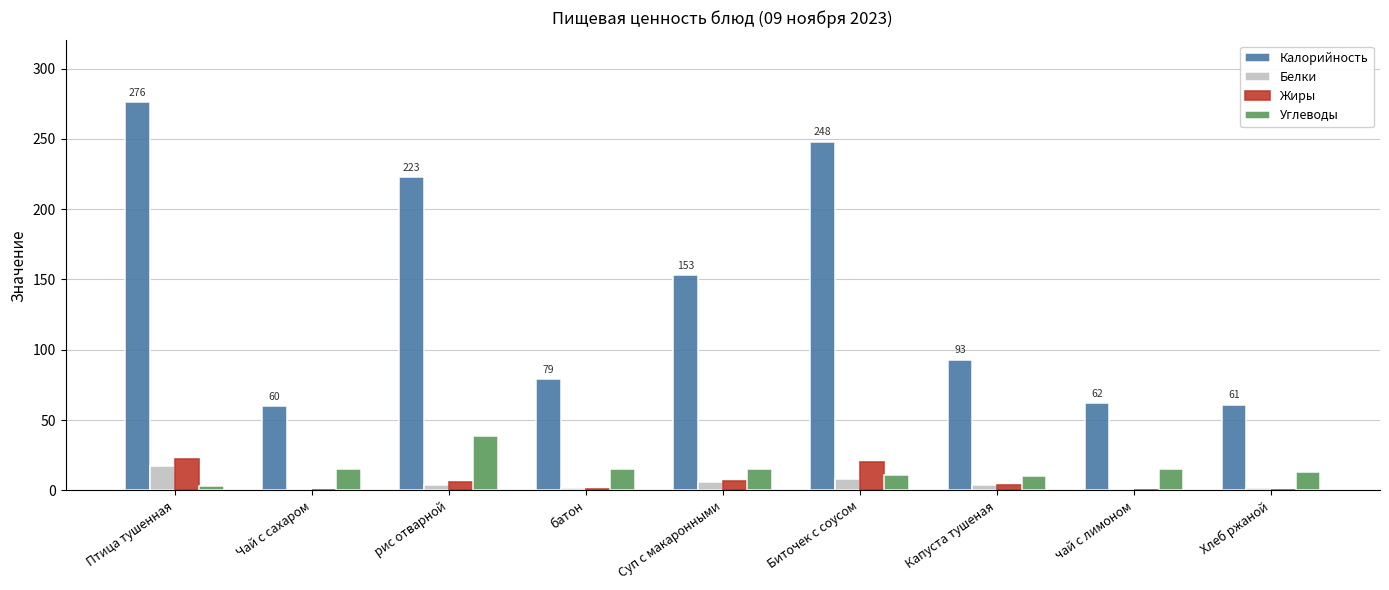

Count the number of data series in this chart.

4